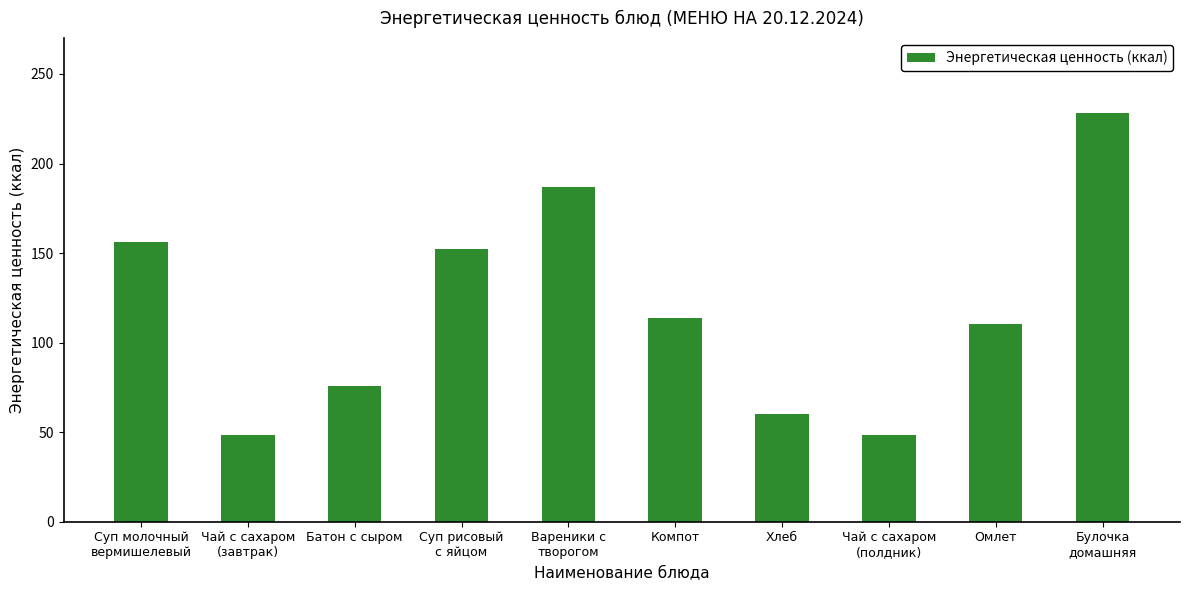

What is the difference between the values at Чай с сахаром
(завтрак) and Хлеб?

11.7